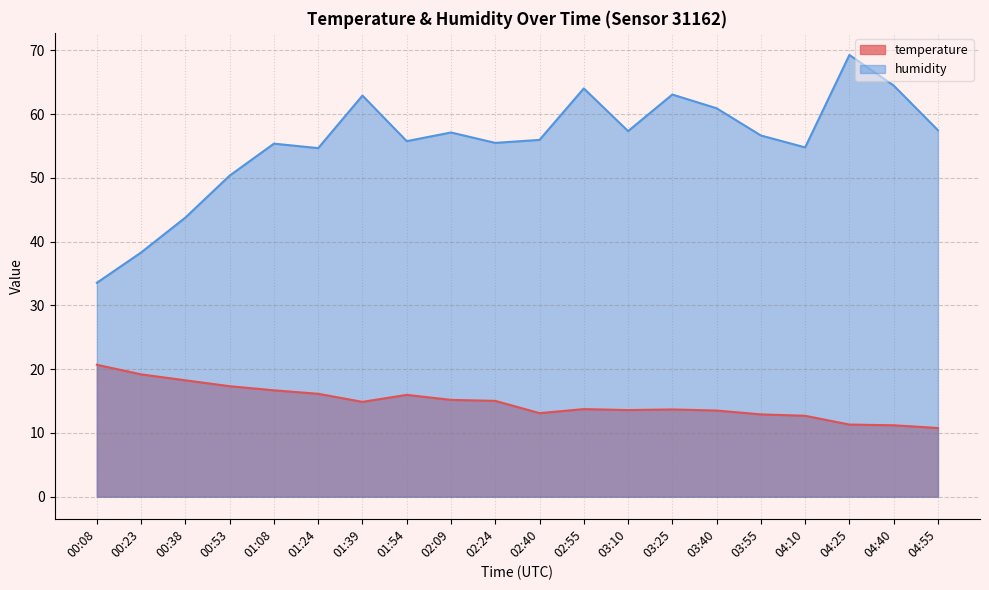

What is the total value across all series at 04:40?

75.7